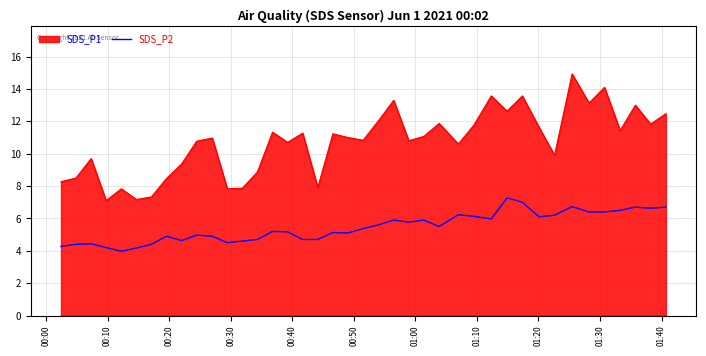

What is the greatest value displayed?

14.9